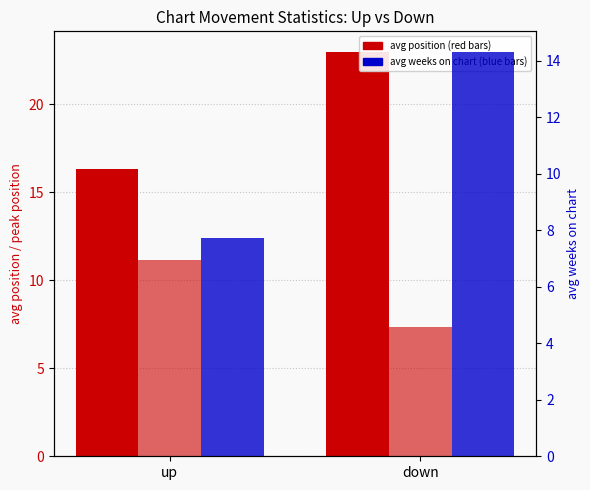

How many bars are there in each group?

3